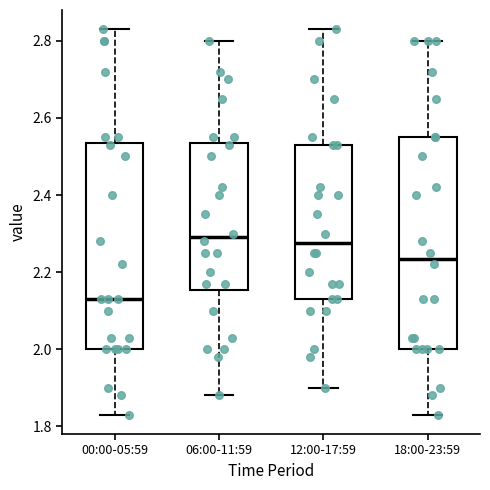

Reading left to right, transcribe this box plot: for each box, give where its median line is, the range the box spans, and where its two whiskers end, as read against the y-axis. The values are not printed on the chart, so give them approximately, as read against the axis.

00:00-05:59: median 2.14, box 2.00 to 2.54, whiskers 1.84 to 2.84
06:00-11:59: median 2.30, box 2.16 to 2.54, whiskers 1.88 to 2.80
12:00-17:59: median 2.28, box 2.14 to 2.54, whiskers 1.90 to 2.84
18:00-23:59: median 2.24, box 2.00 to 2.56, whiskers 1.84 to 2.80